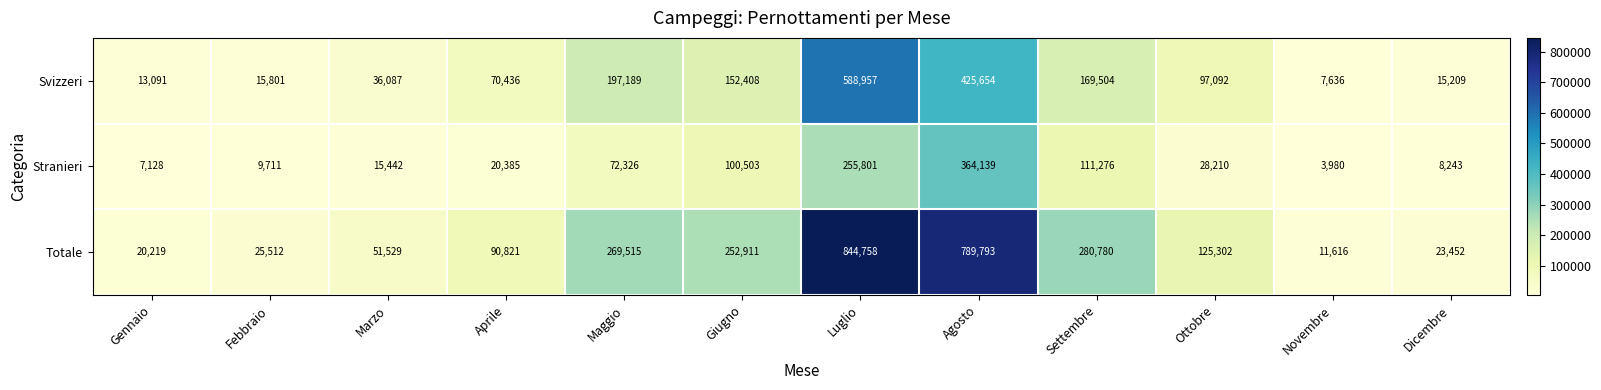

What is the minimum value shown in the chart?

3980